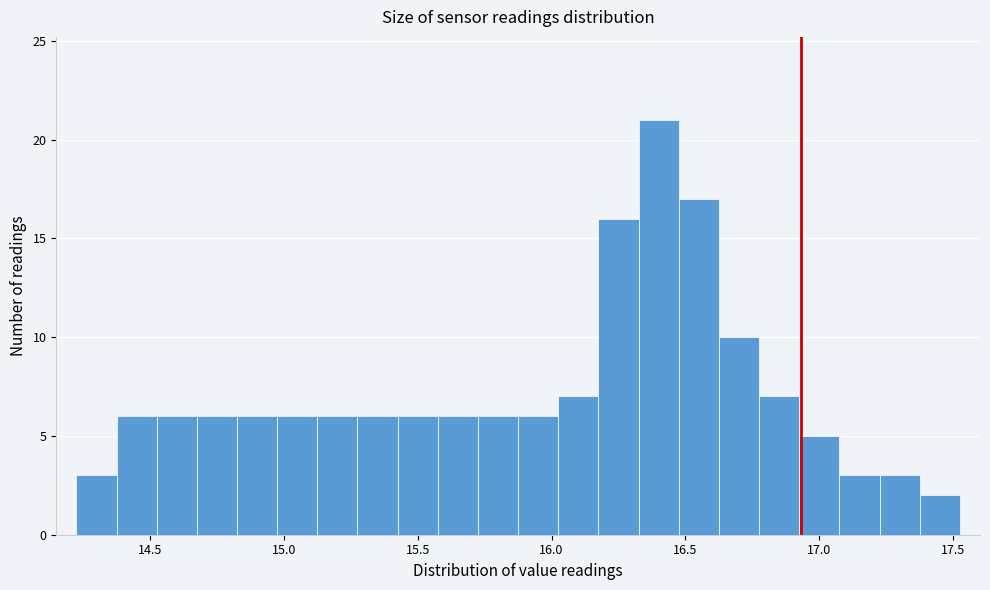

Read against the x-axis, roughly where is the centre of the tallest bar?

16.40